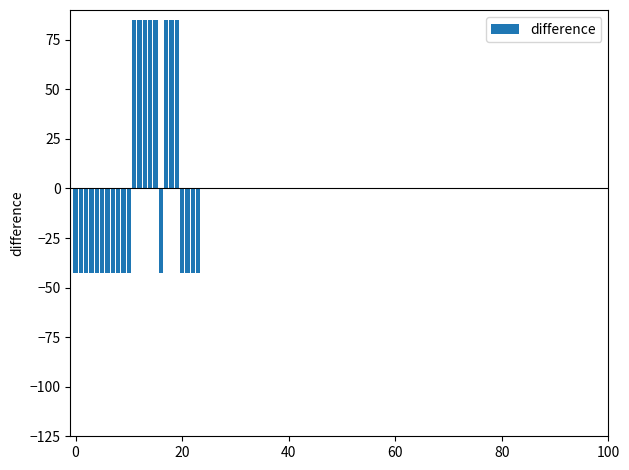

What is the greatest value displayed?

85.0